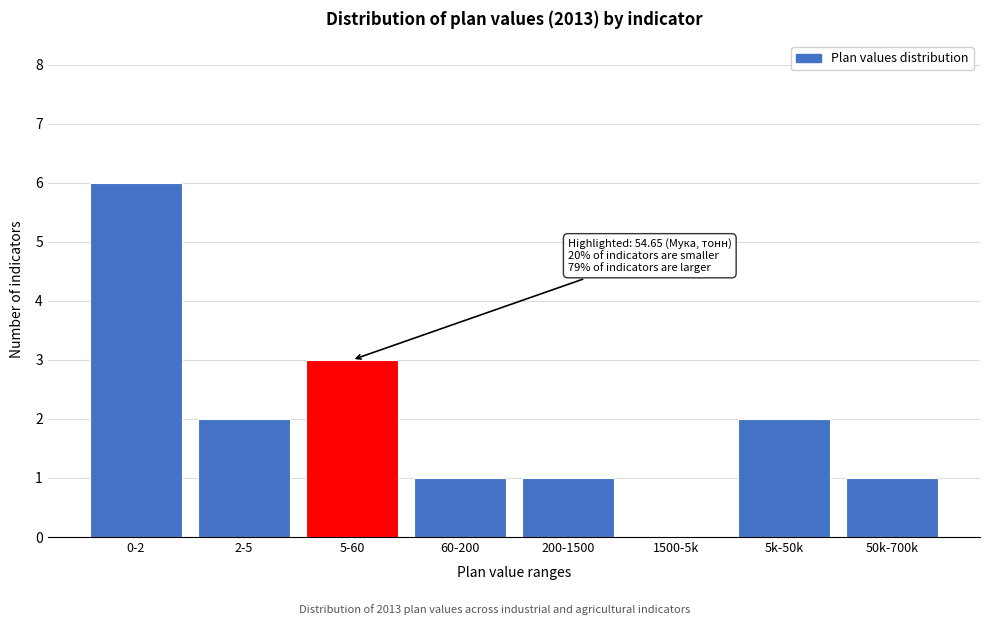

Reading left to right, what are all the values shown in this chart?

0-2=6	2-5=2	5-60=3	60-200=1	200-1500=1	1500-5k=0	5k-50k=2	50k-700k=1